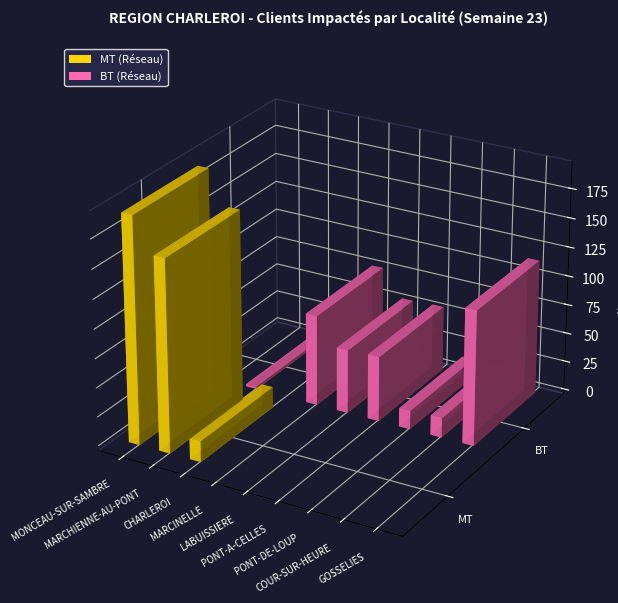

Is it true that Code postal equals 6030 at MARCHIENNE-AU-PONT(1)?

True